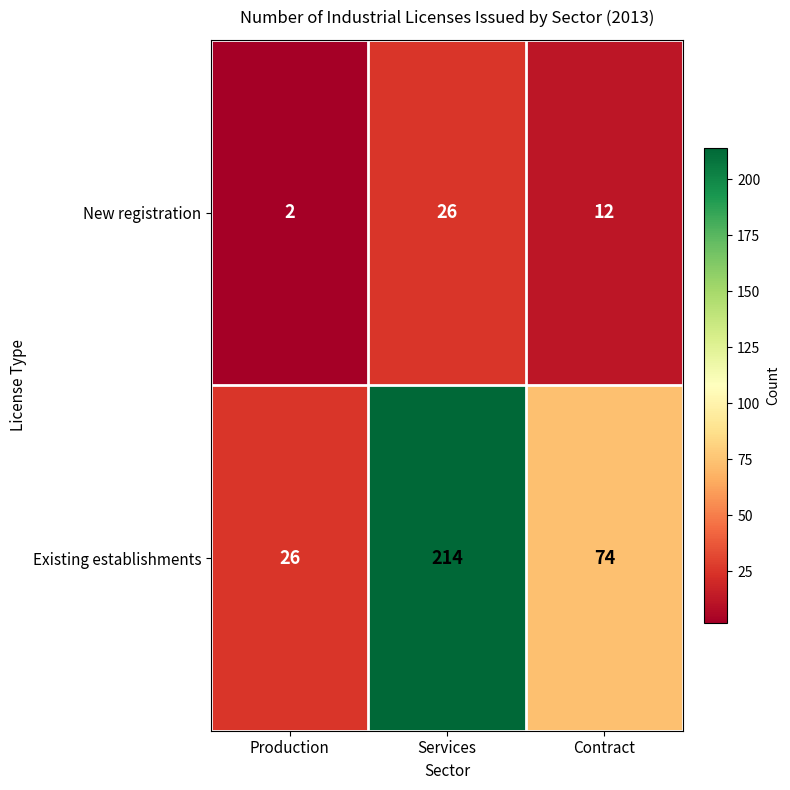

What is the average value of the New registration series?

13